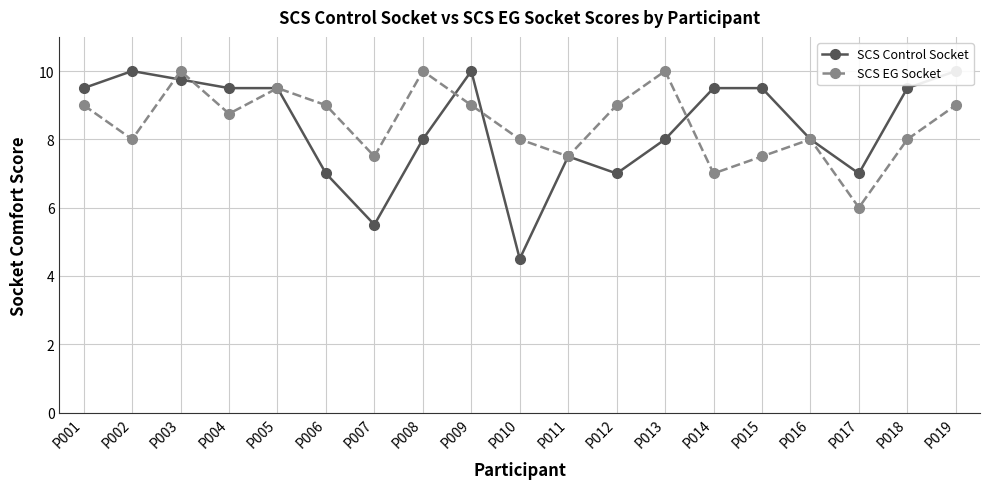

How many lines are shown in the chart?

2